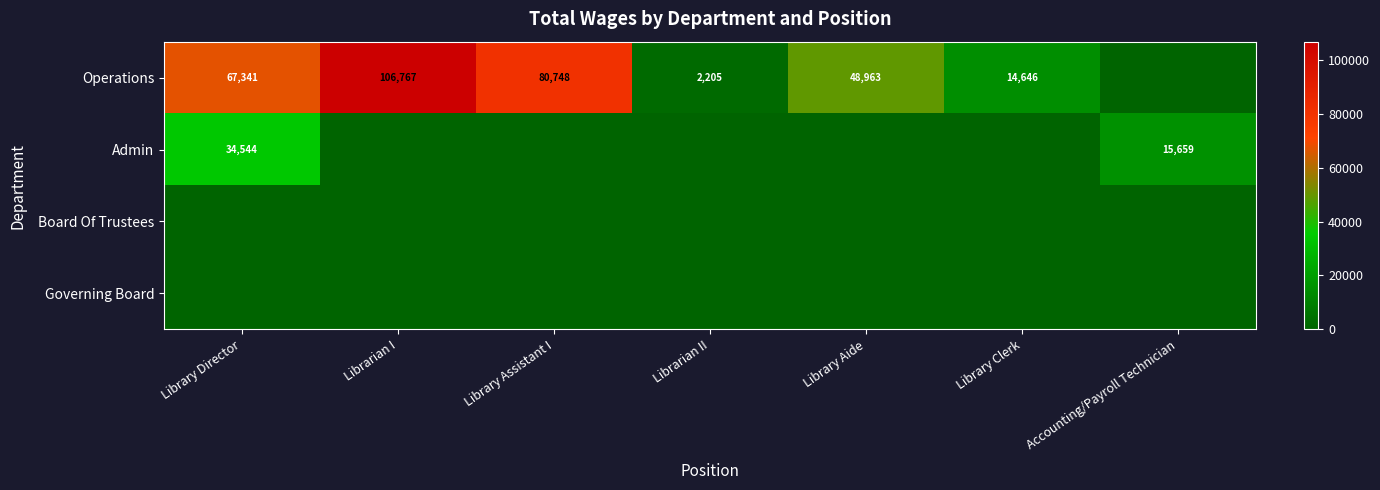

Is it true that Operations equals 48963 at Library Aide?

True